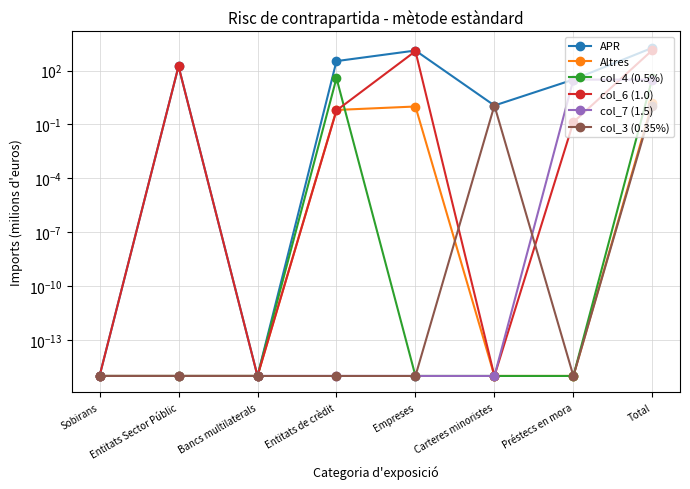

At which label does col_3 (0.35%) reach its peak?

Carteres minoristes